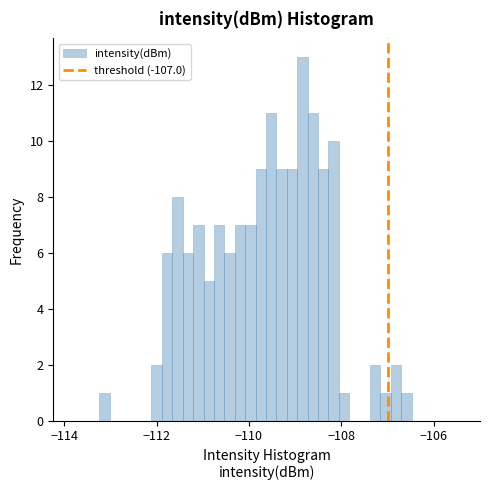

Read against the x-axis, roughly where is the centre of the tallest bar?

-108.8